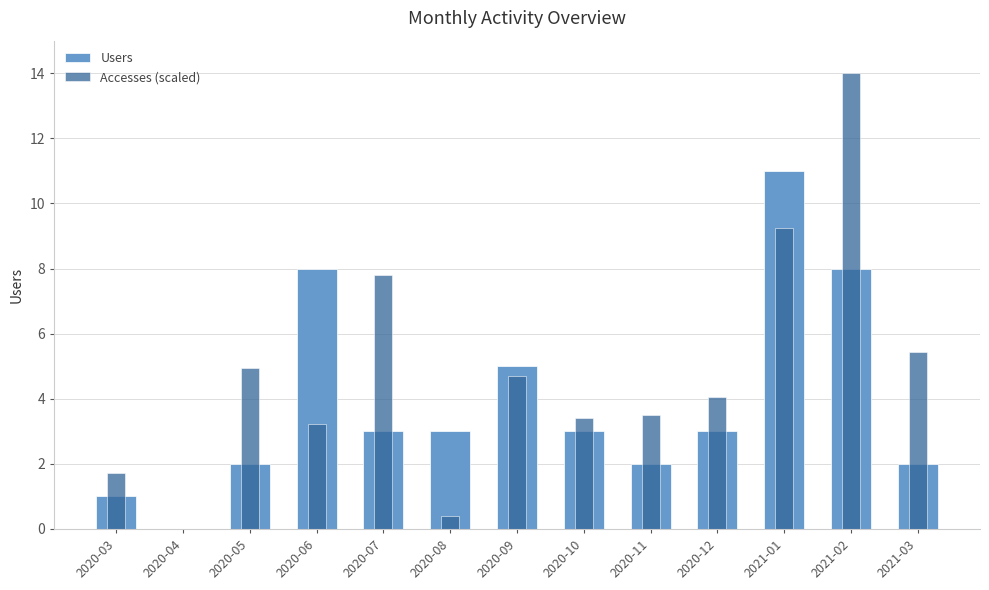

Reading left to right, extract all data points from this chart.

Users: 2020-03=1.0	2020-04=0.0	2020-05=2.0	2020-06=8.0	2020-07=3.0	2020-08=3.0	2020-09=5.0	2020-10=3.0	2020-11=2.0	2020-12=3.0	2021-01=11.0	2021-02=8.0	2021-03=2.0
Accesses (scaled): 2020-03=1.7	2020-04=0.0	2020-05=4.9	2020-06=3.2	2020-07=7.8	2020-08=0.4	2020-09=4.7	2020-10=3.4	2020-11=3.5	2020-12=4.1	2021-01=9.3	2021-02=14.0	2021-03=5.4